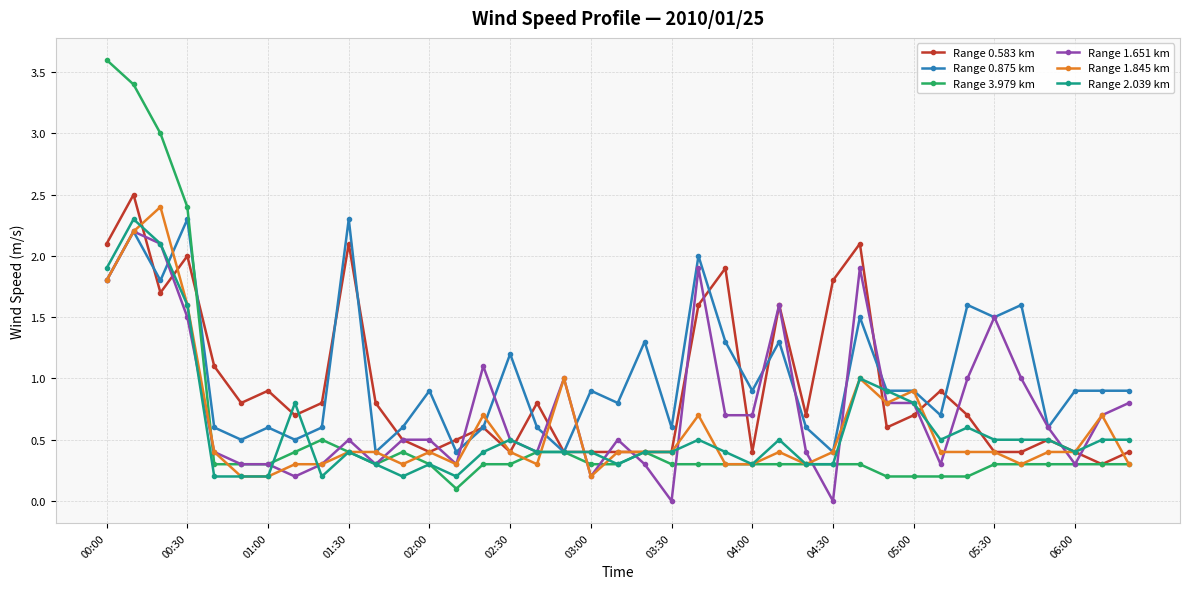

What is the average value of the Range 0.583 km series?

0.9